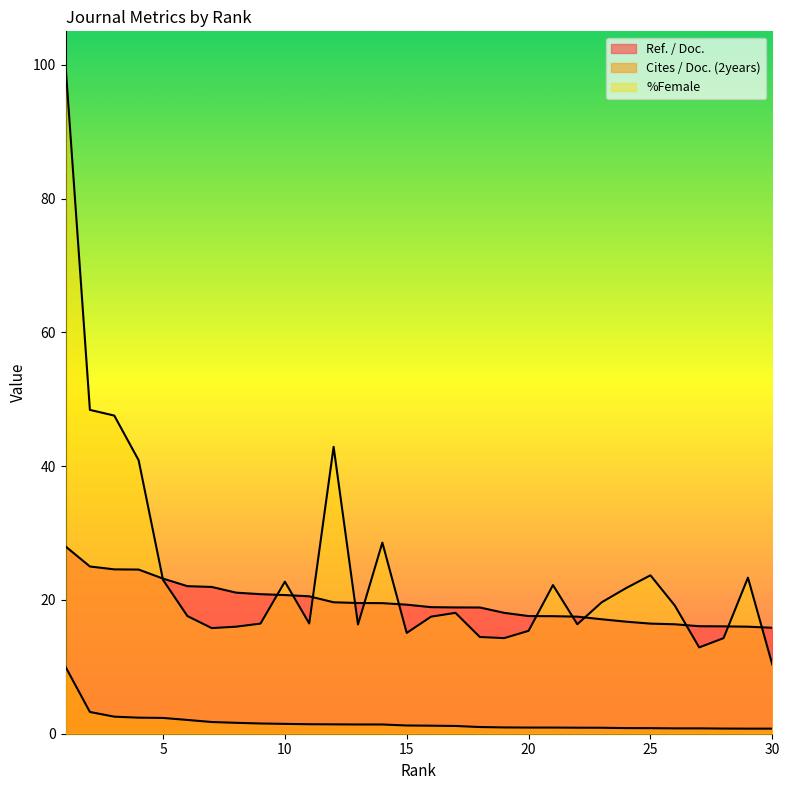

What is the sum of the Ref. / Doc. values at 26 and 10?

37.1